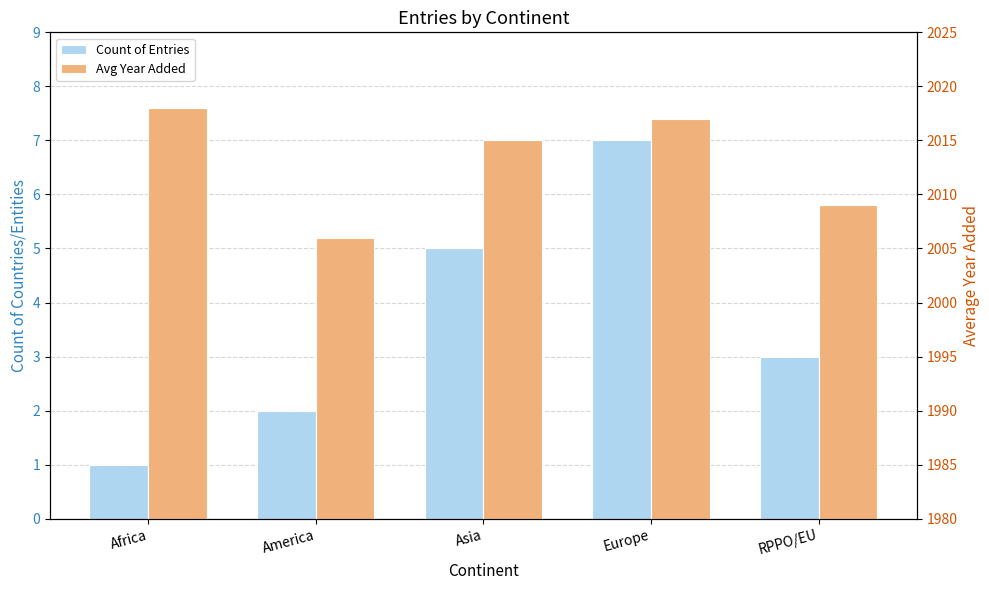

What is the difference between the Count of Entries values at Europe and Asia?

2